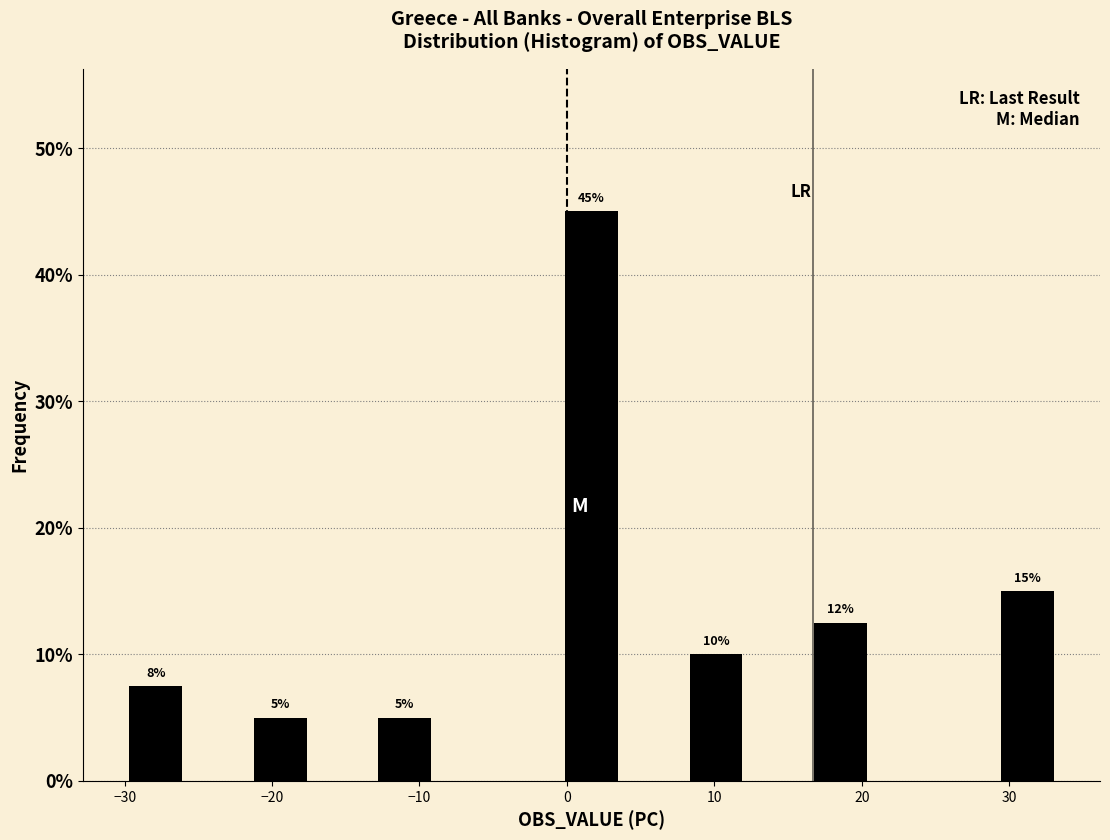

Which range on the x-axis has the tallest bar?

0 to 4